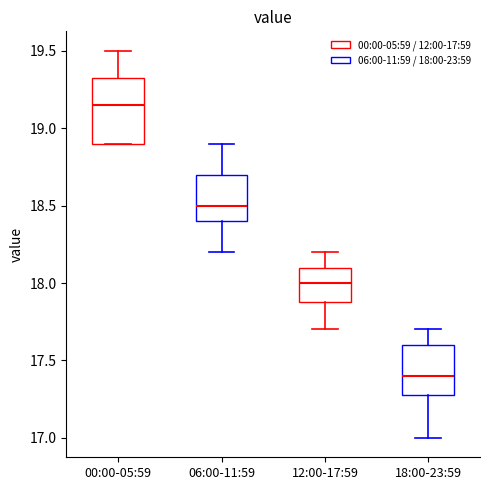

Which box is the tallest, from its lower edge to its upper edge?

00:00-05:59